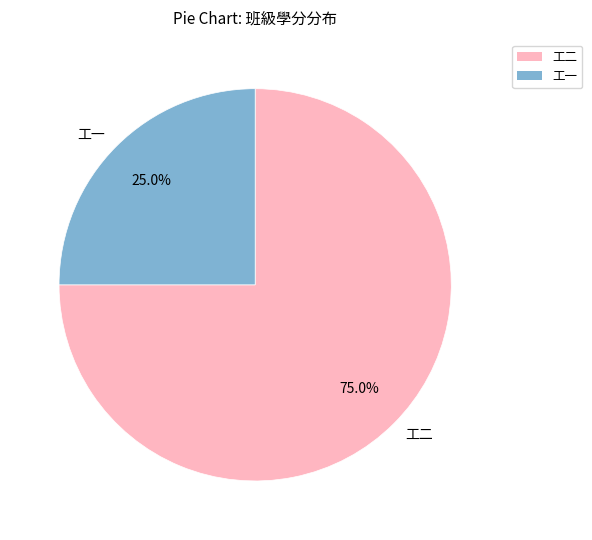

Is there a majority slice in this chart?

Yes